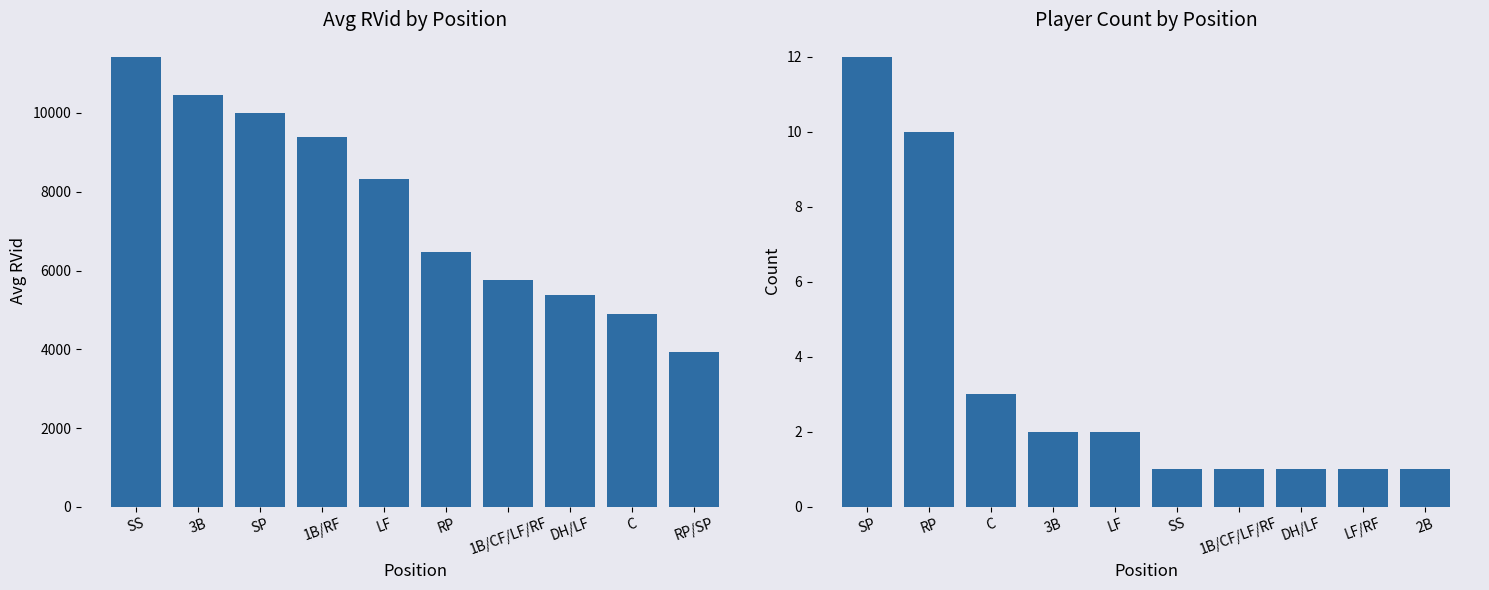

Reading left to right, transcribe all the data shown in this chart.

Avg RVid: 11426	10446	10002	9384	8317	6472	5757	5380	4890	3920
Player Count: 12	10	3	2	2	1	1	1	1	1